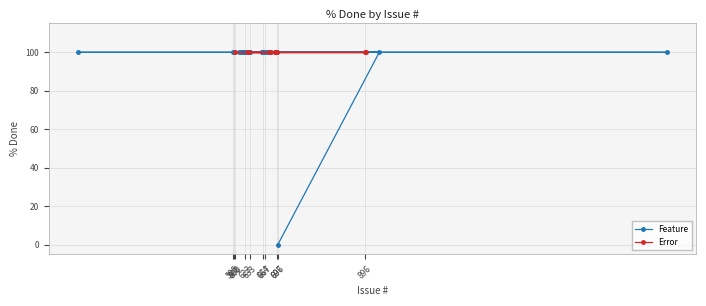

What is the label of the 24th point from the left?

630